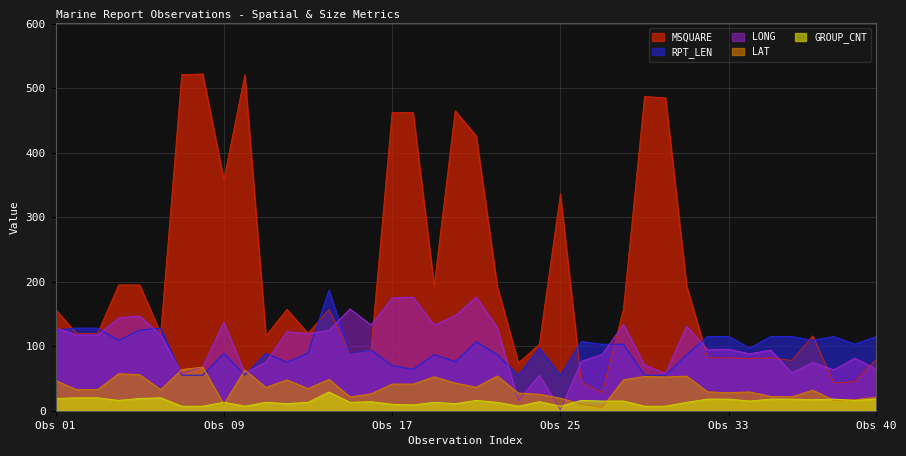

The LONG series shows 57.6 at 30. True or false?

True